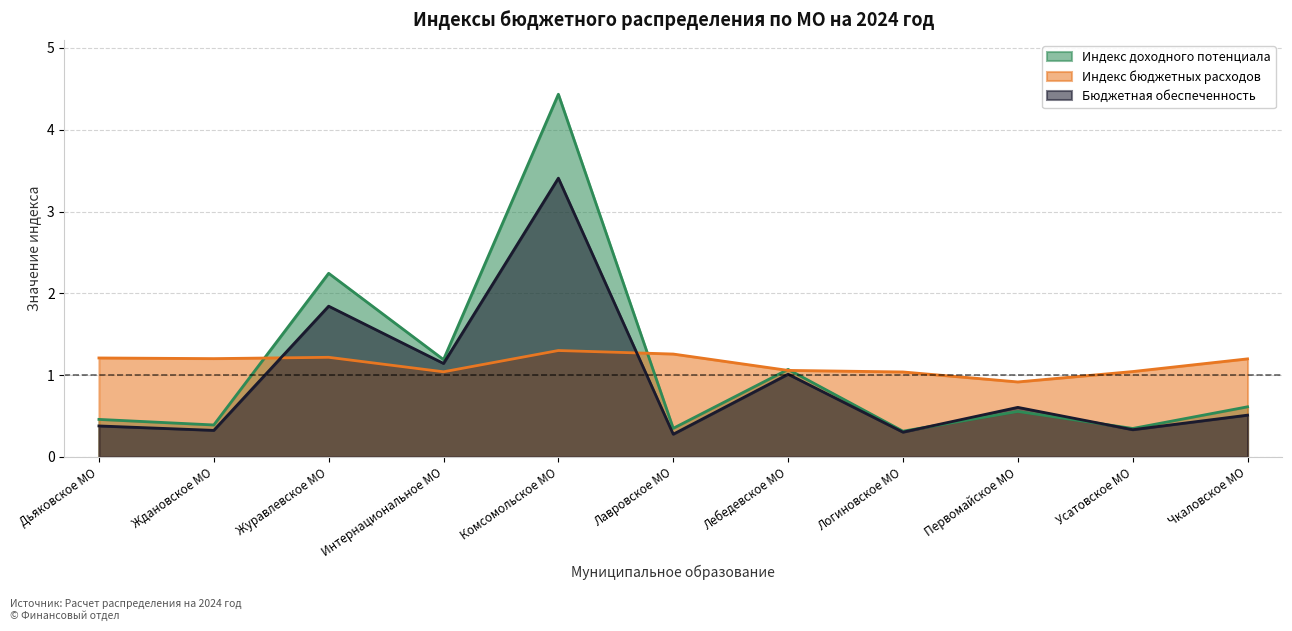

Rank the series at Логиновское МО from highest to lowest value.

Индекс бюджетных расходов, Индекс доходного потенциала, Бюджетная обеспеченность